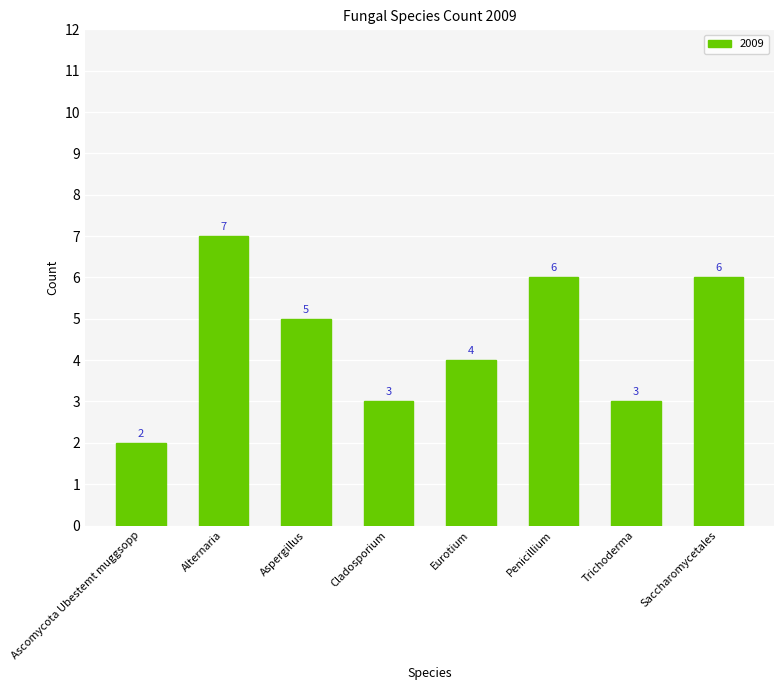

True or false: the data shows 3 at Aspergillus.

False